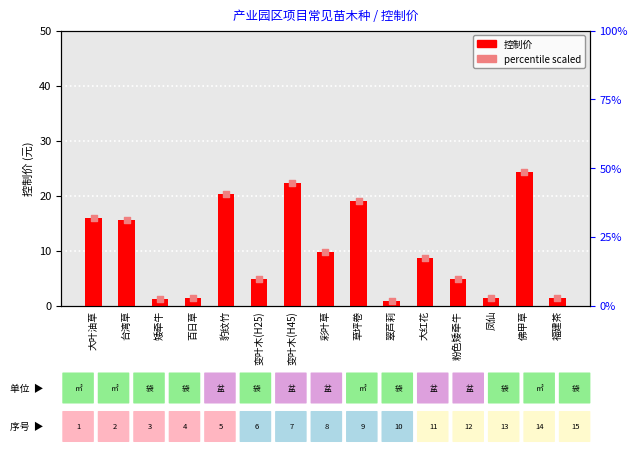

Which series has the largest Y range (max minus min)?

控制价